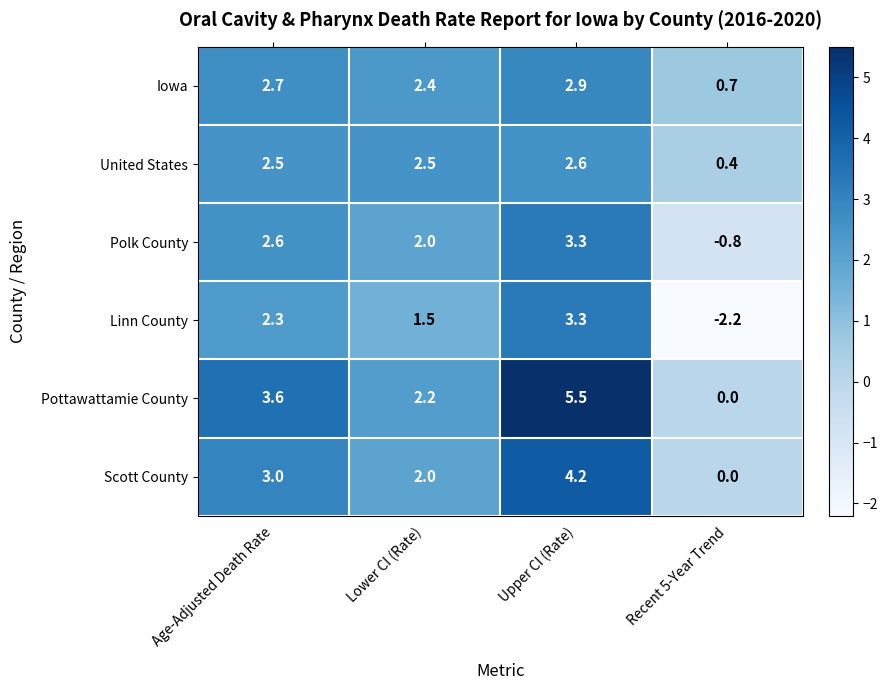

How many series are shown in this chart?

6